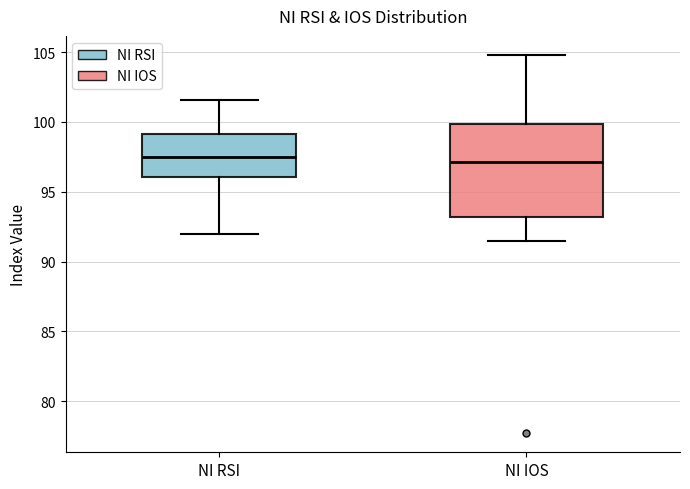

Reading left to right, read every box against the y-axis: the position of its median line, the range the box covers, and the ends of its whiskers. The values are not printed on the chart, so give them approximately, as read against the axis.

NI RSI: median 97.5, box 96.0 to 99.0, whiskers 92.0 to 101.5
NI IOS: median 97.0, box 93.0 to 100.0, whiskers 91.5 to 105.0